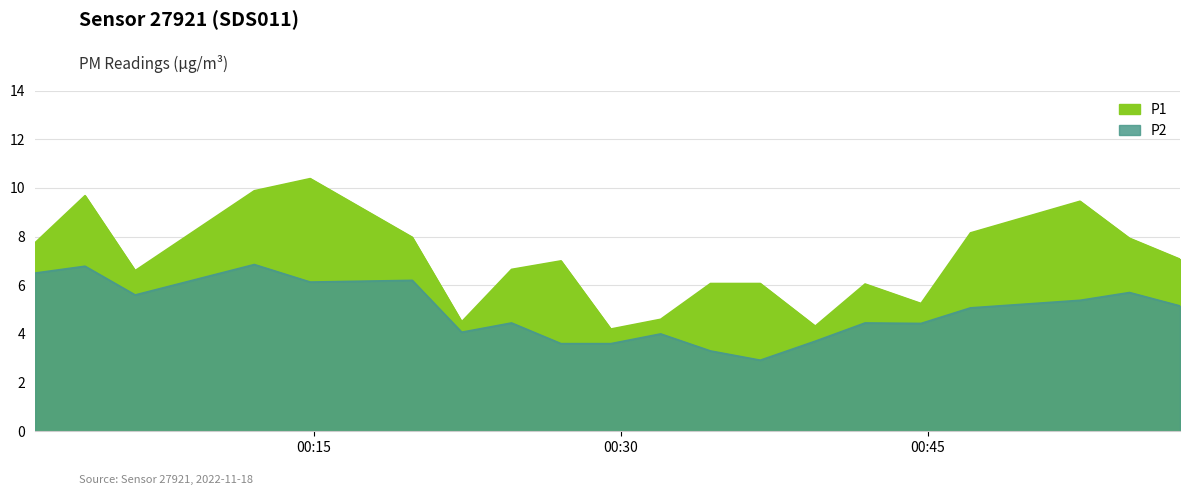

List the series in order of their overall mean, lowest first.

P2, P1